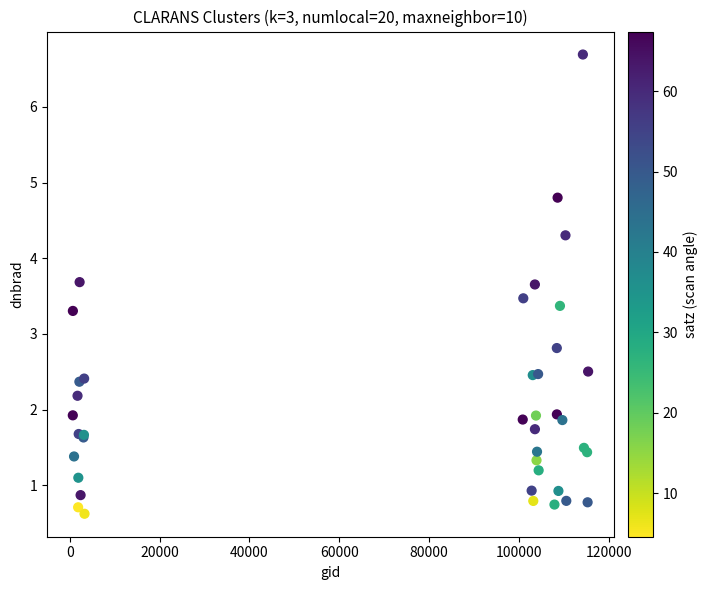

What Y value in the scatter plot is closest to 3?

2.8